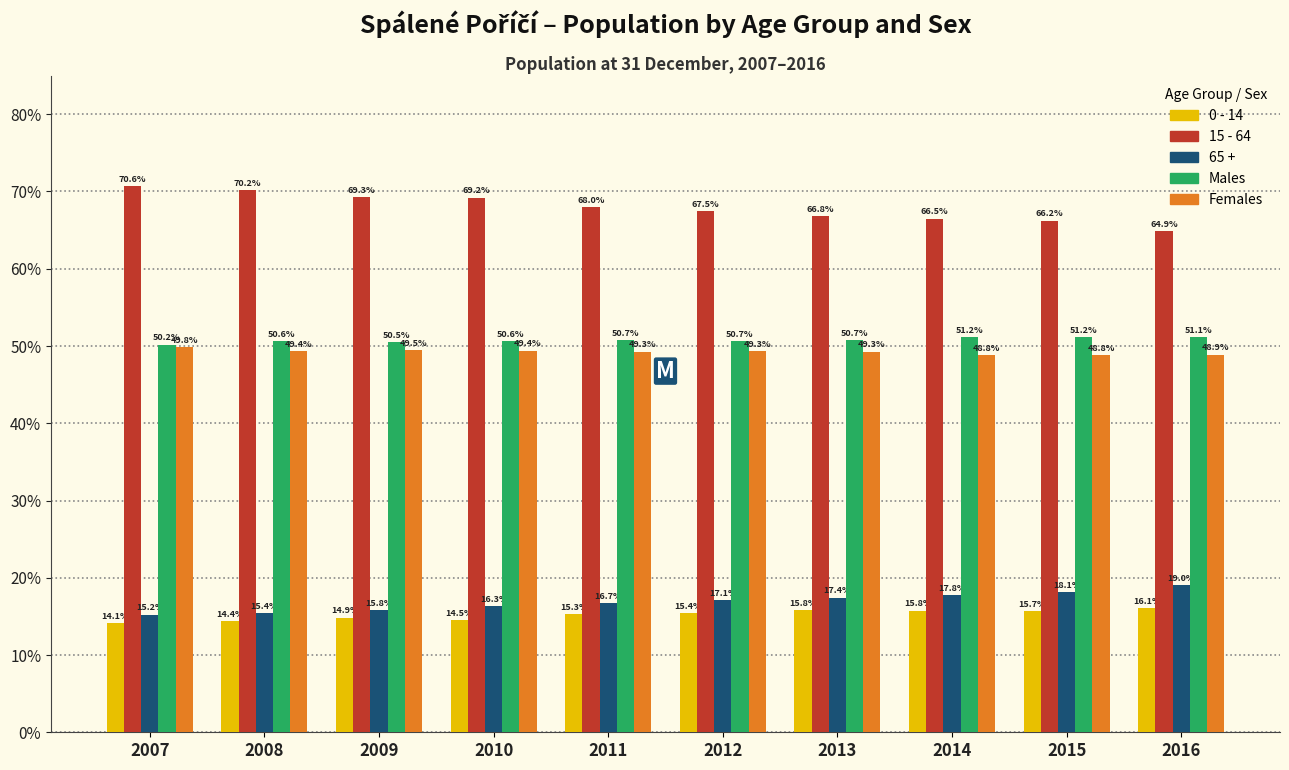

Reading left to right, what are all the values shown in this chart?

0 - 14: 14.1	14.4	14.9	14.5	15.3	15.4	15.8	15.8	15.7	16.1
15 - 64: 70.6	70.2	69.3	69.2	68.0	67.5	66.8	66.5	66.2	64.9
65 +: 15.2	15.4	15.8	16.3	16.7	17.1	17.4	17.8	18.1	19.0
Males: 50.2	50.6	50.5	50.6	50.7	50.7	50.7	51.2	51.2	51.1
Females: 49.8	49.4	49.5	49.4	49.3	49.3	49.3	48.8	48.8	48.9